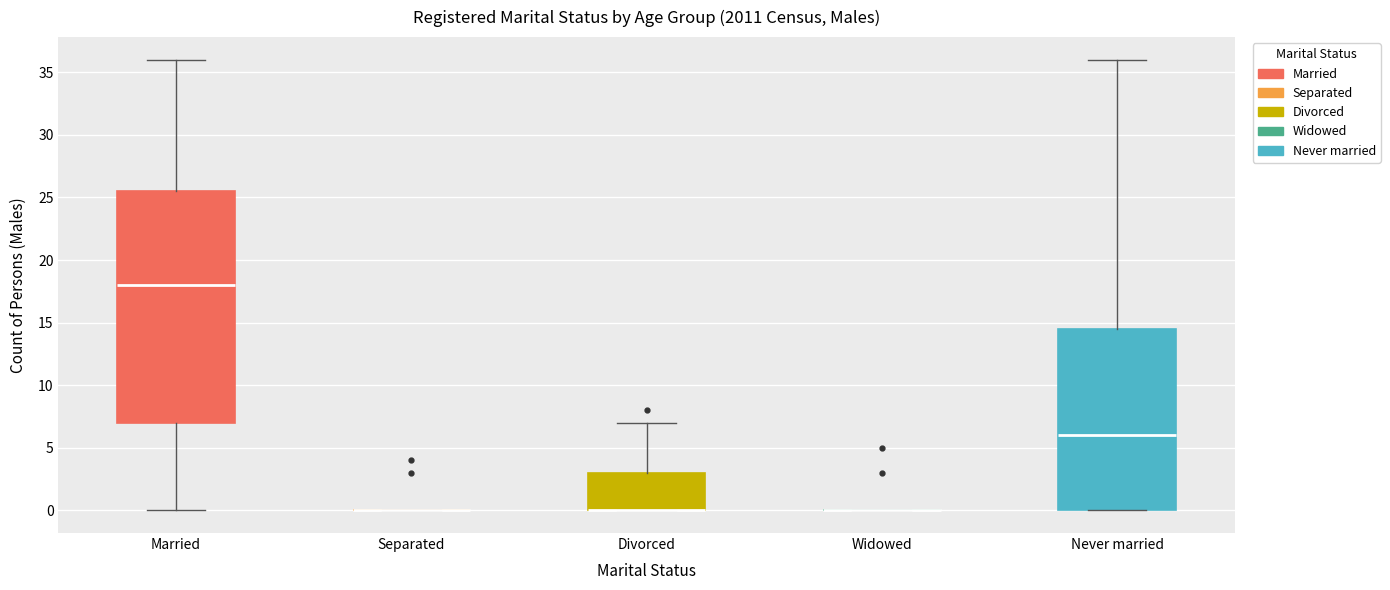

Which box is the tallest, from its lower edge to its upper edge?

Married